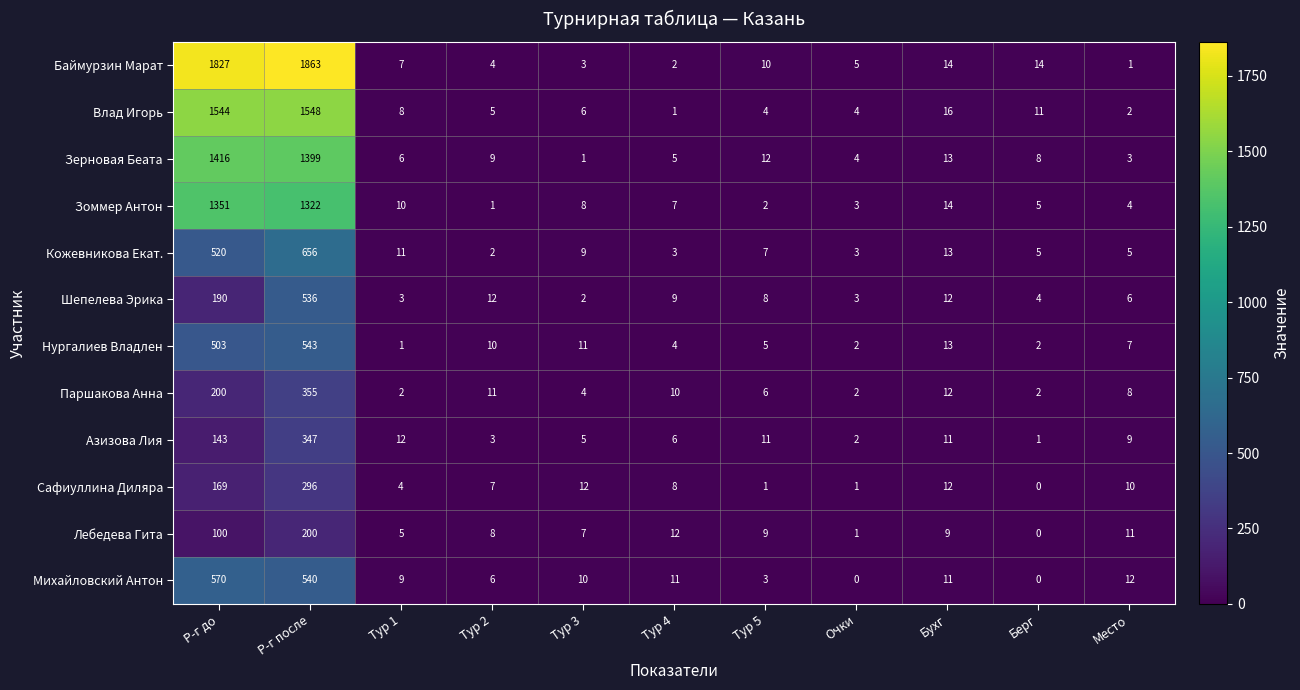

The value of Зерновая Беата at Тур 5 is 6. True or false?

False